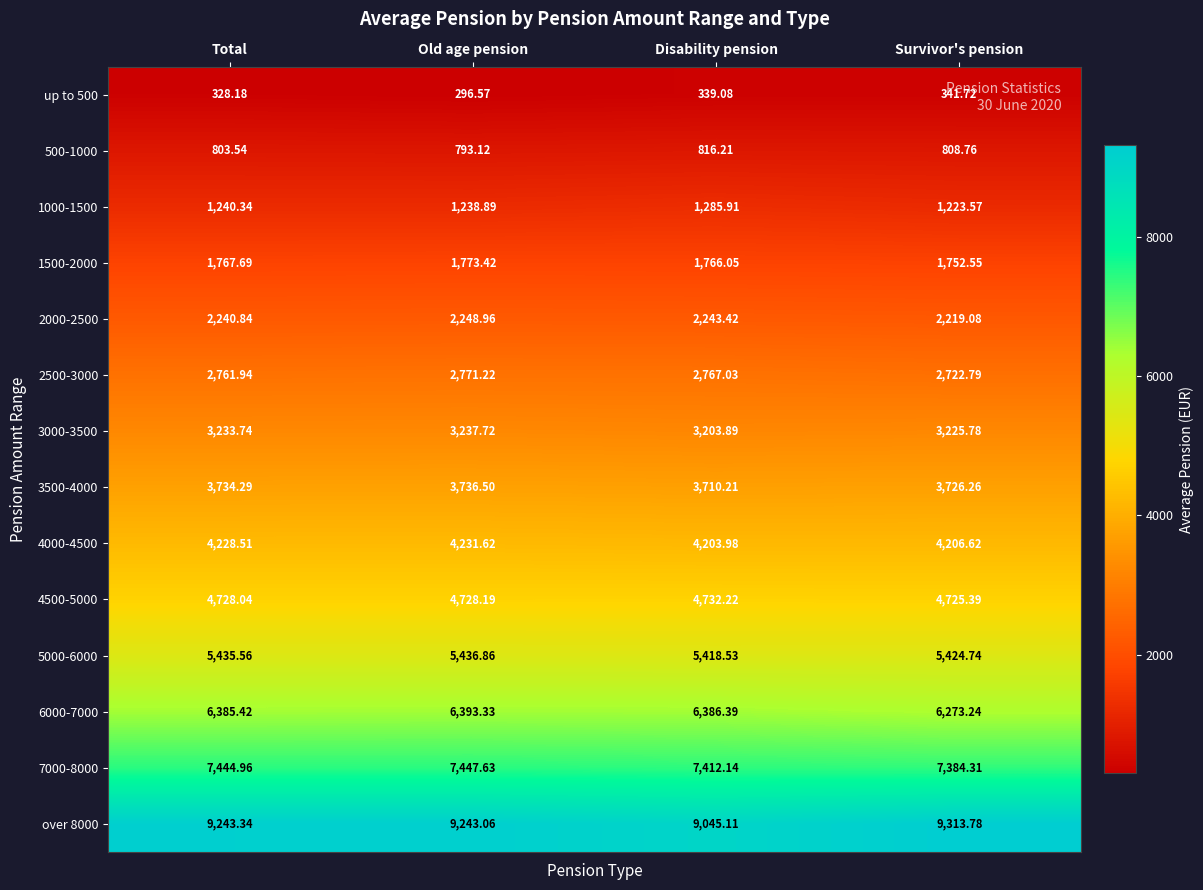

How many values in the 1500-2000 series are below 1767?

2